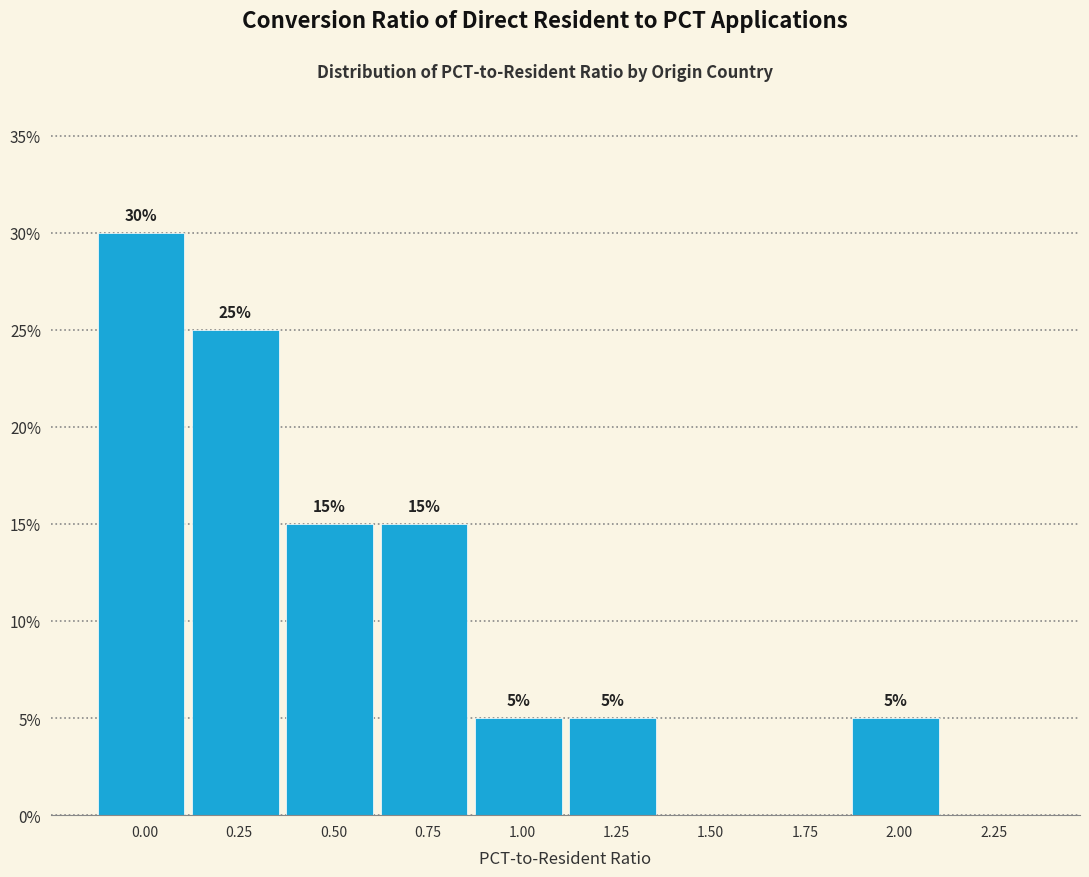

Reading left to right, list all the values displayed in this chart.

0.00=30	0.25=25	0.50=15	0.75=15	1.00=5	1.25=5	1.50=0	1.75=0	2.00=5	2.25=0